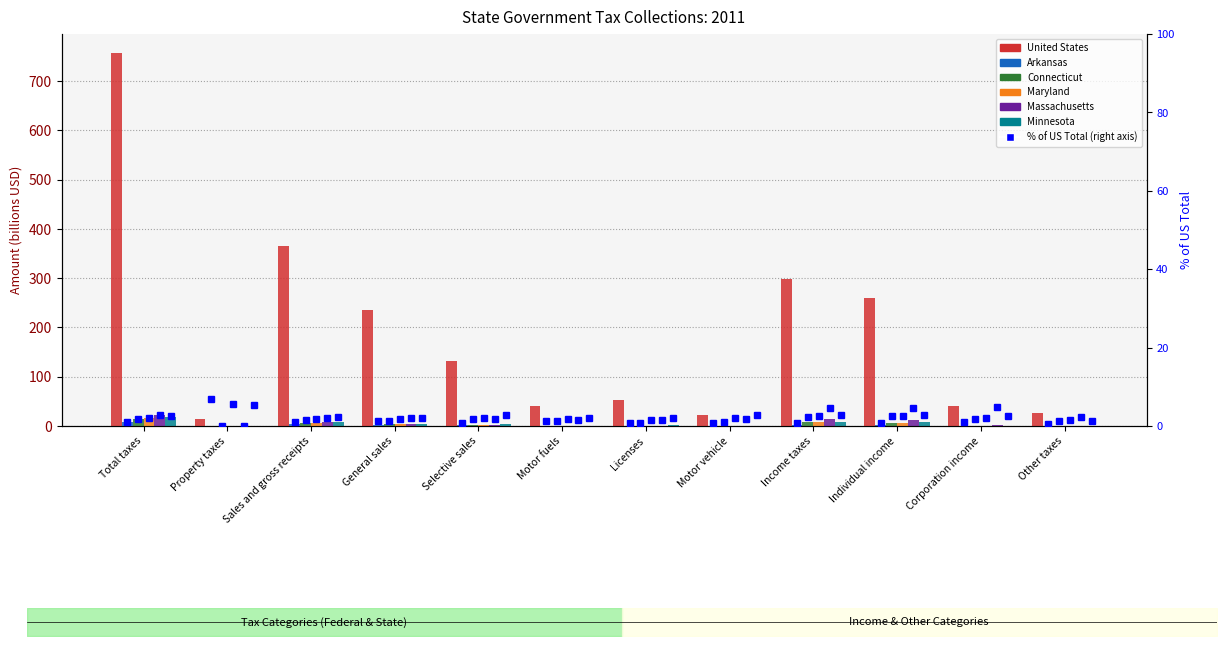

Which series has the largest range (max minus min)?

United States